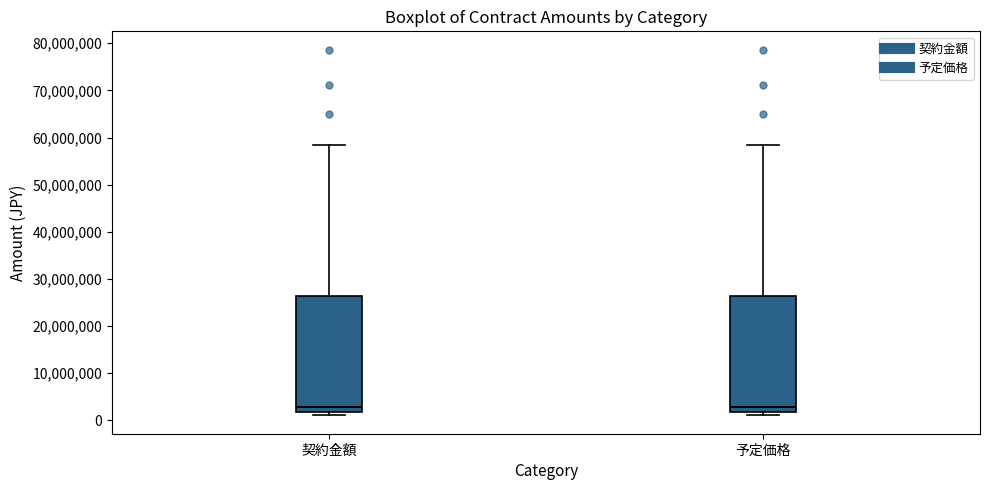

Where does the median line of the box for 契約金額 sit on the y-axis? The values are not printed on the chart, so give them approximately, as read against the axis.

3000000